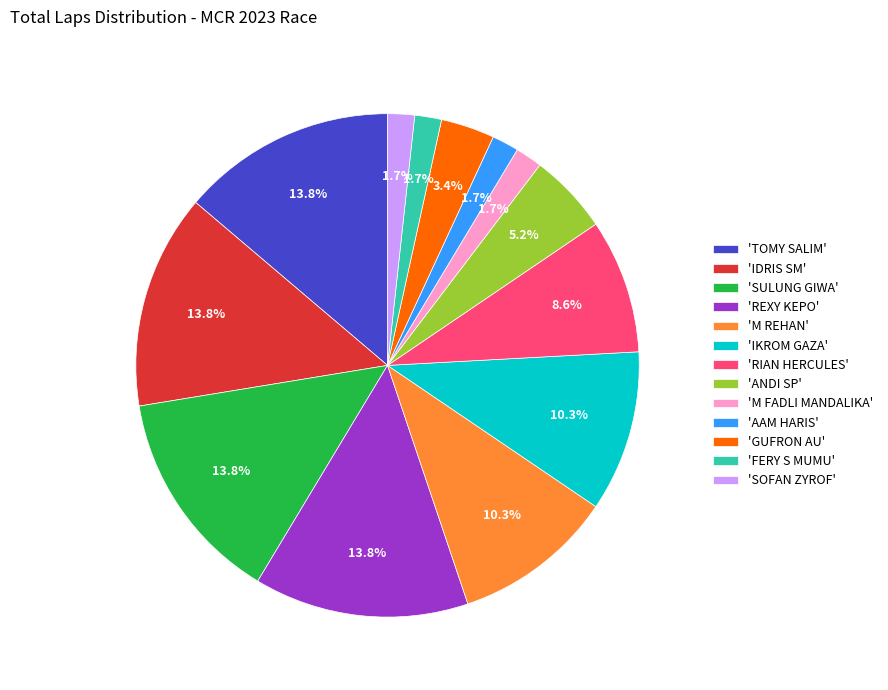

How much of the chart is everything except 'M FADLI MANDALIKA'?

98.3%